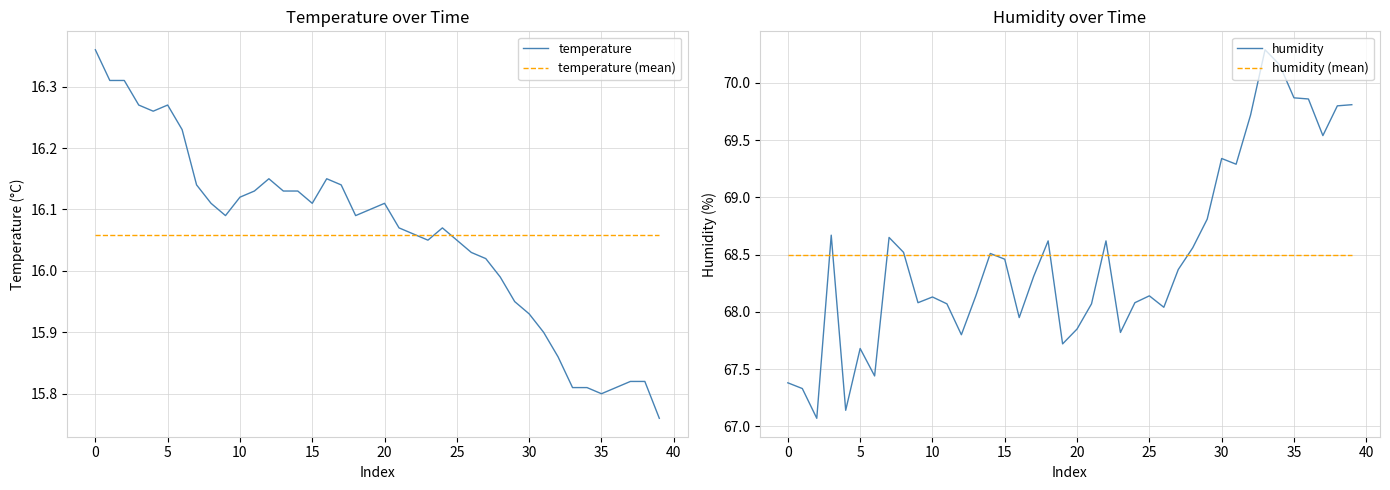

The temperature (mean) series shows 16.1 at 19. True or false?

True